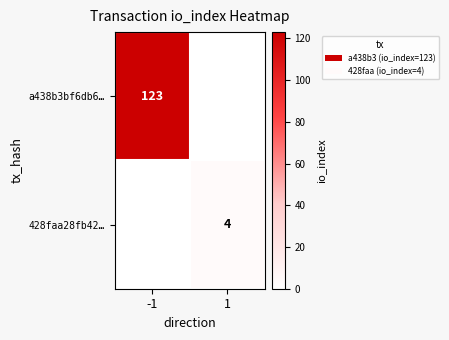

The value of a438b3bf6db6… at -1 is 29. True or false?

False